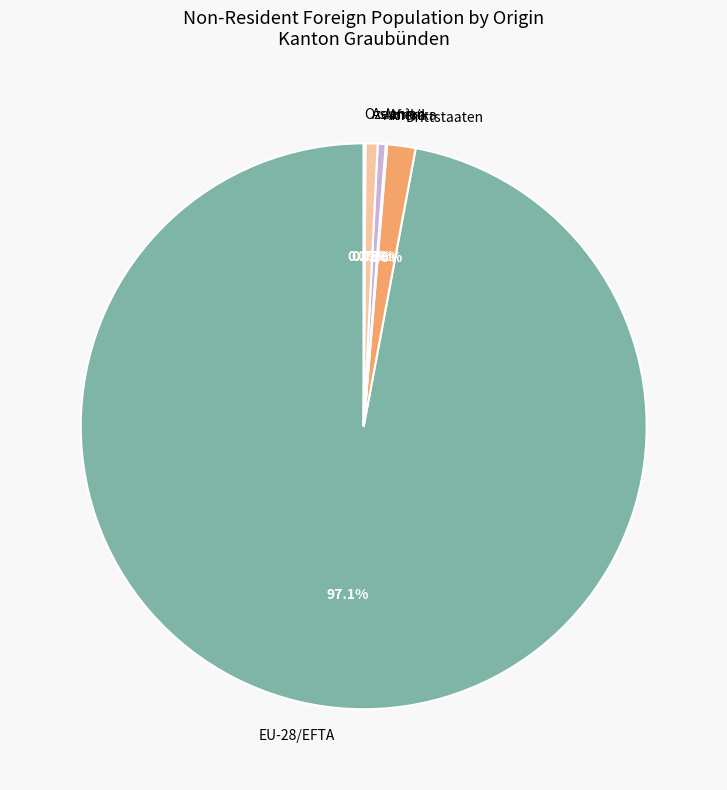

Do Amerika and EU-28/EFTA together represent more than half of the pie?

Yes